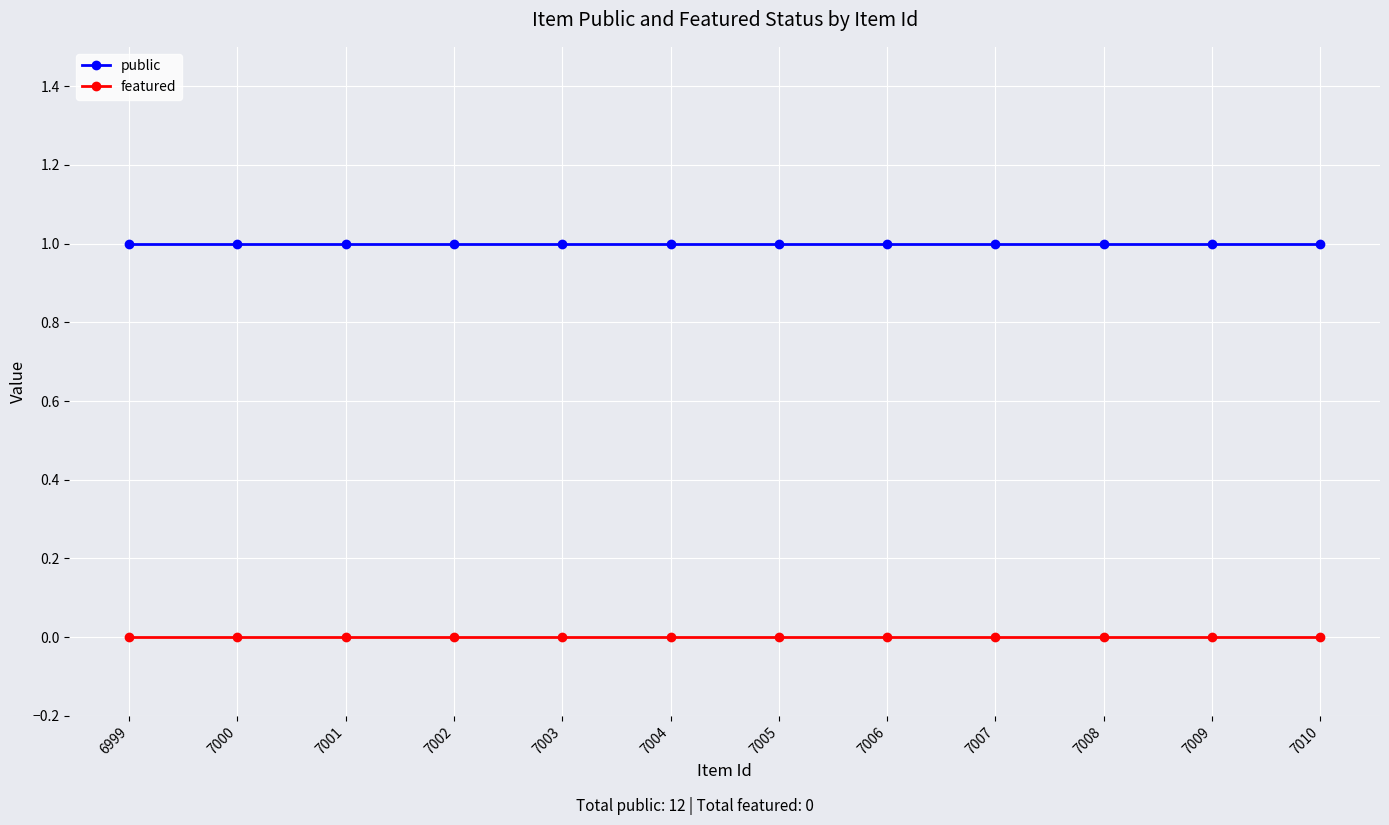

Is it true that public equals 0 at 7007?

False